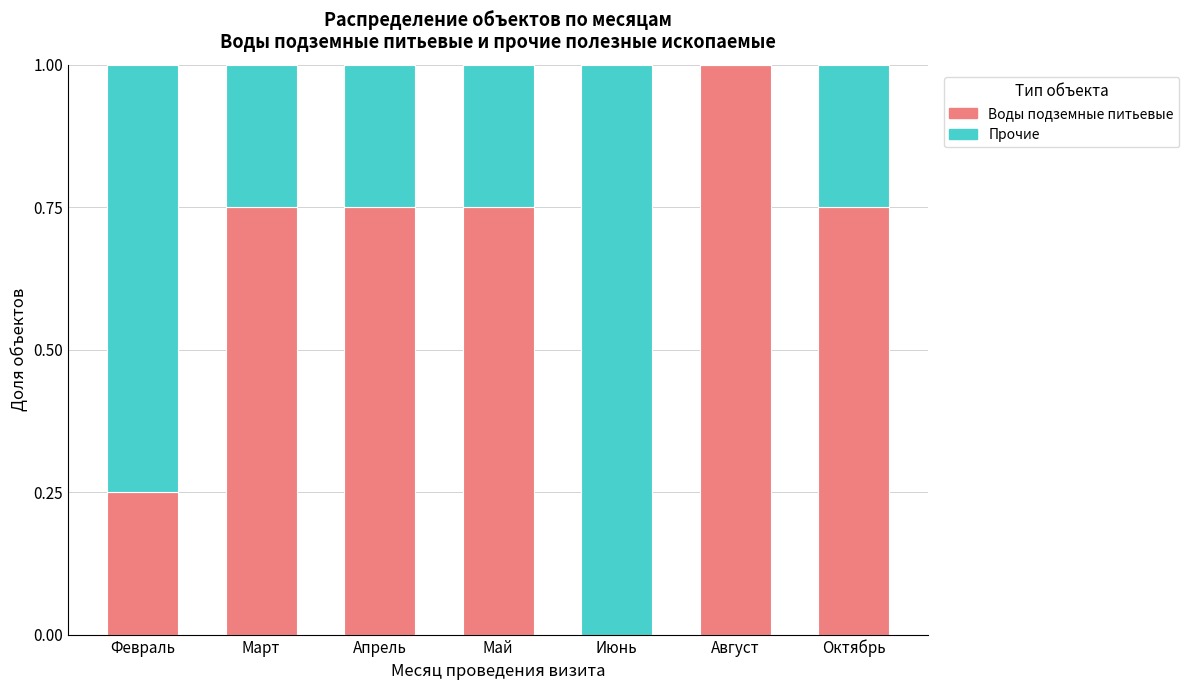

What is the highest value of the Воды подземные питьевые series?

1.0